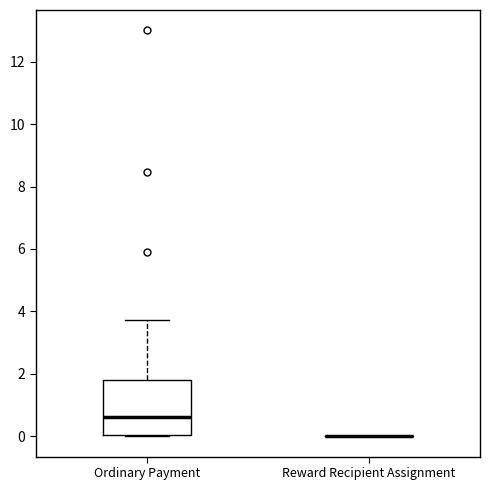

Reading left to right, transcribe this box plot: for each box, give where its median line is, the range the box spans, and where its two whiskers end, as read against the y-axis. The values are not printed on the chart, so give them approximately, as read against the axis.

Ordinary Payment: median 0.6, box 0.0 to 1.8, whiskers 0.0 to 3.8
Reward Recipient Assignment: box collapsed to a line at 0.0, whiskers 0.0 to 0.0